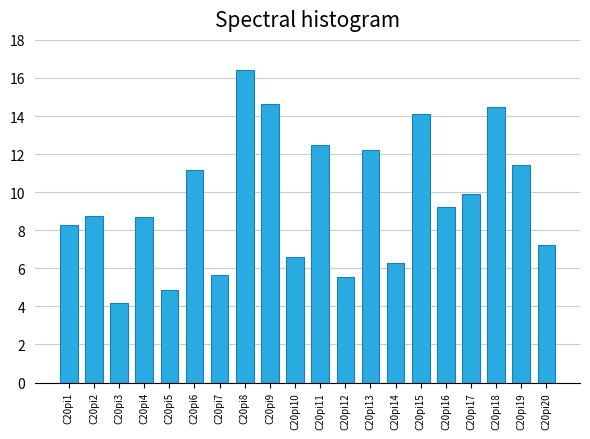

What is the sum of all values?

192.1